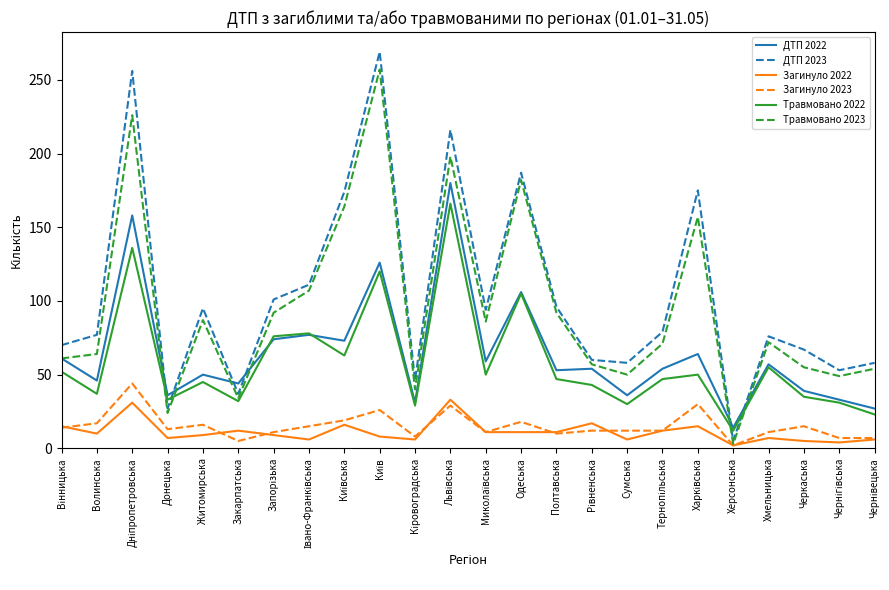

True or false: ДТП 2022 and Загинуло 2022 cross at least once.

False